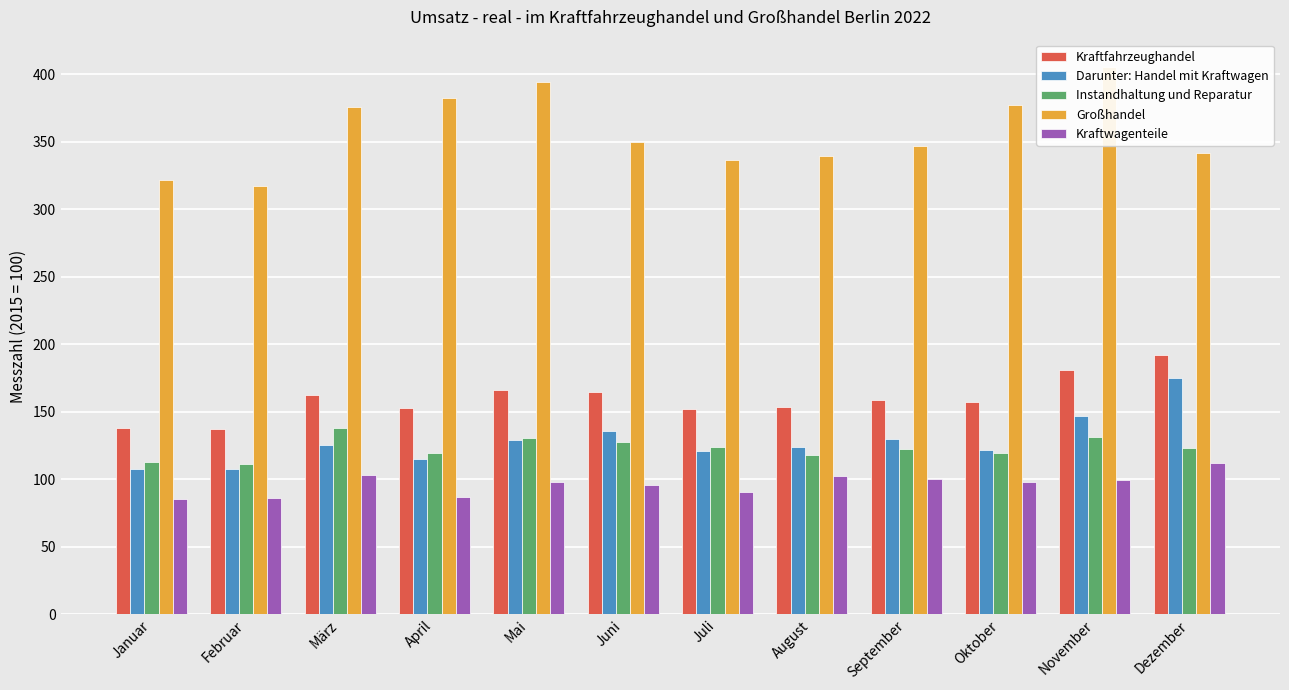

What position from the left is Februar?

2